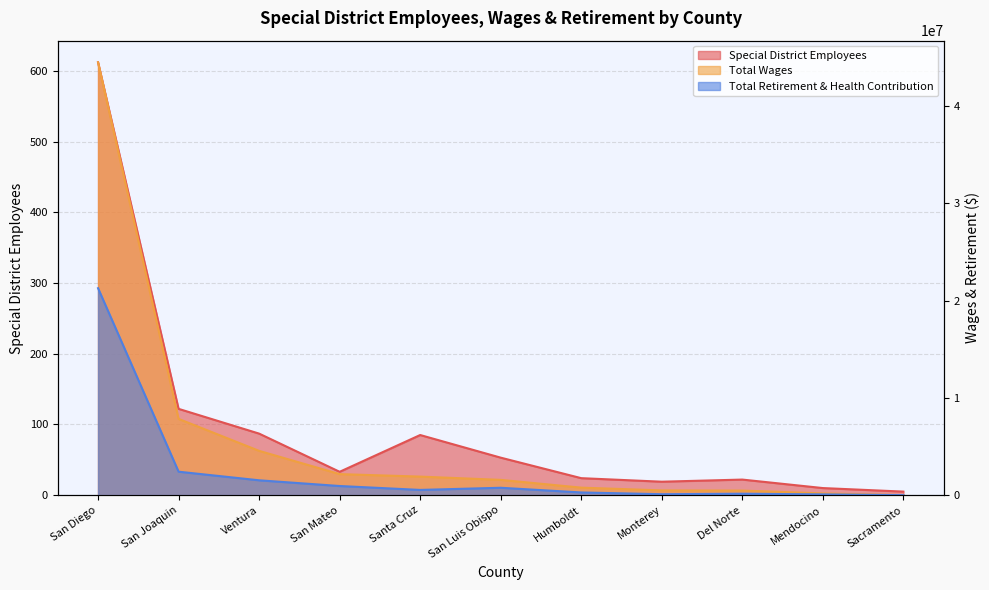

The Total Retirement & Health Contribution series shows 536861.0 at Santa Cruz. True or false?

True